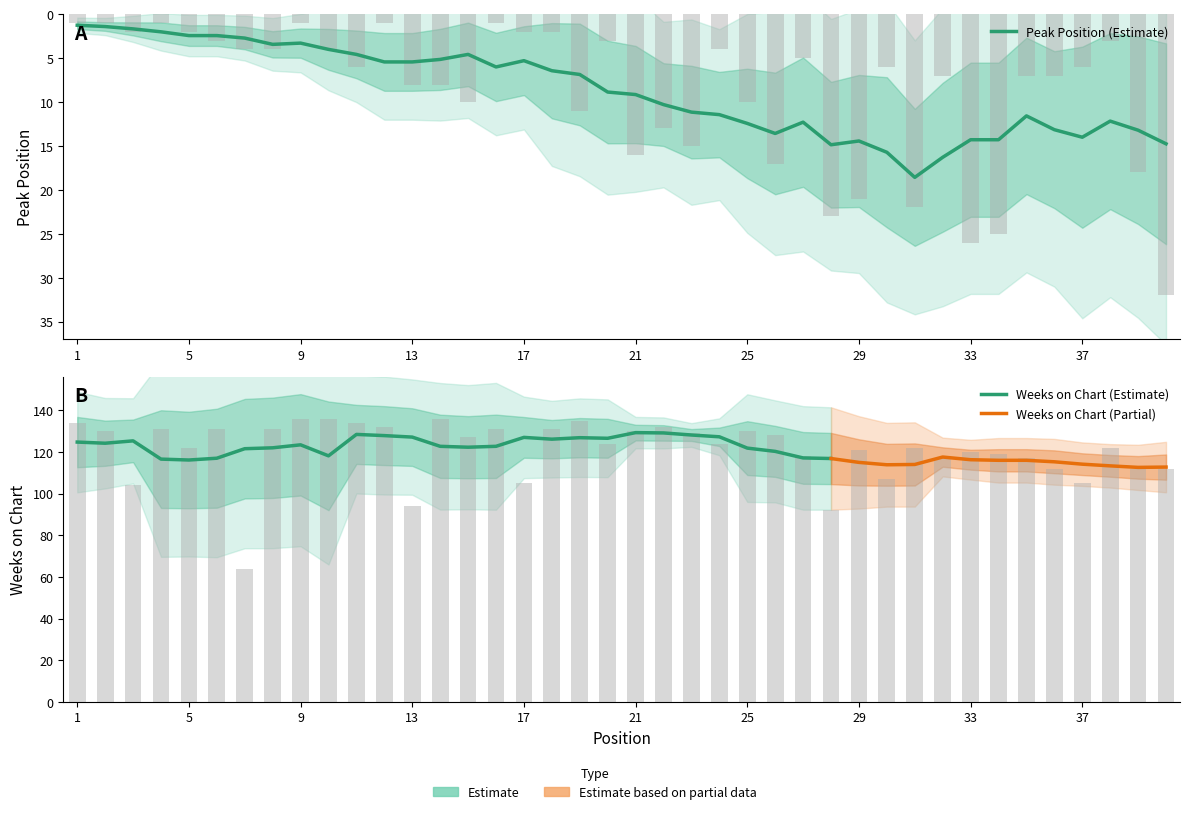

At which label does Peak Position first exceed 6?

13